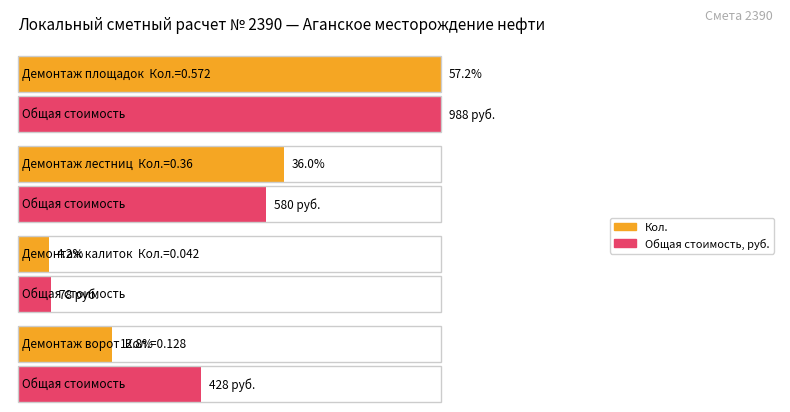

What is the total value across all series at Демонтаж ворот?

428.1